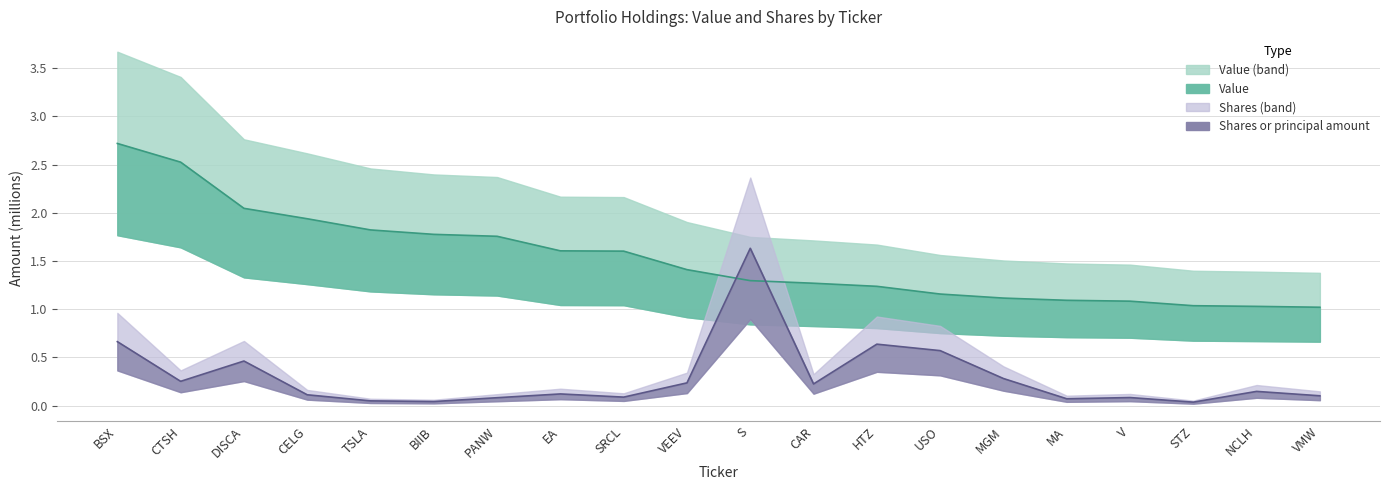

Is it true that Value equals 1.1 at MGM?

True